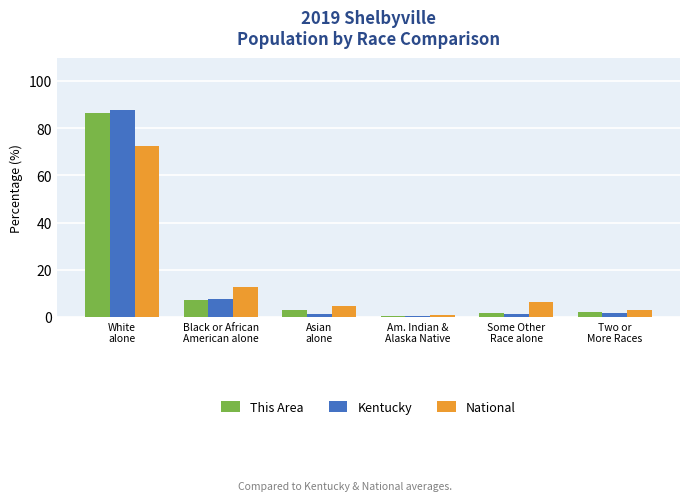

What is the maximum value shown in the chart?

87.8